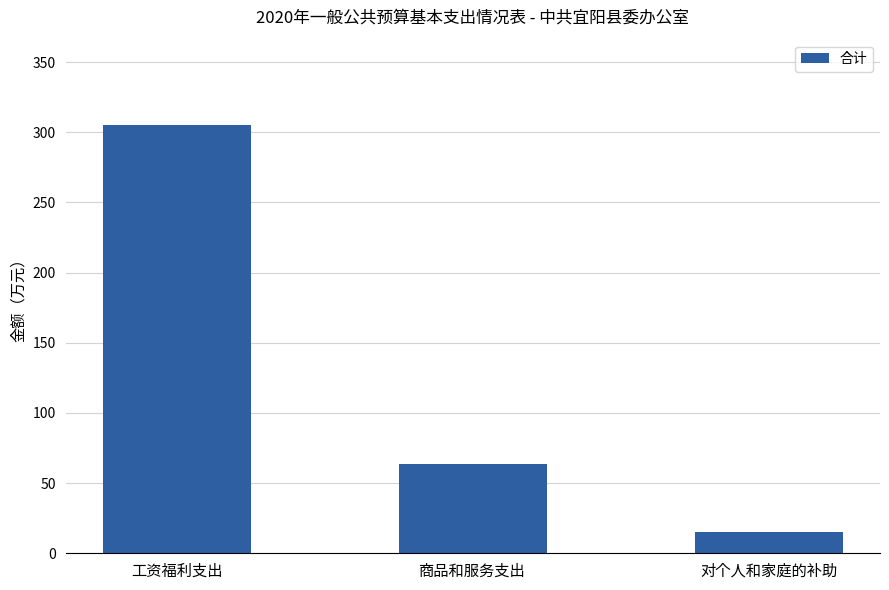

What value does the data have at 对个人和家庭的补助?

15.5